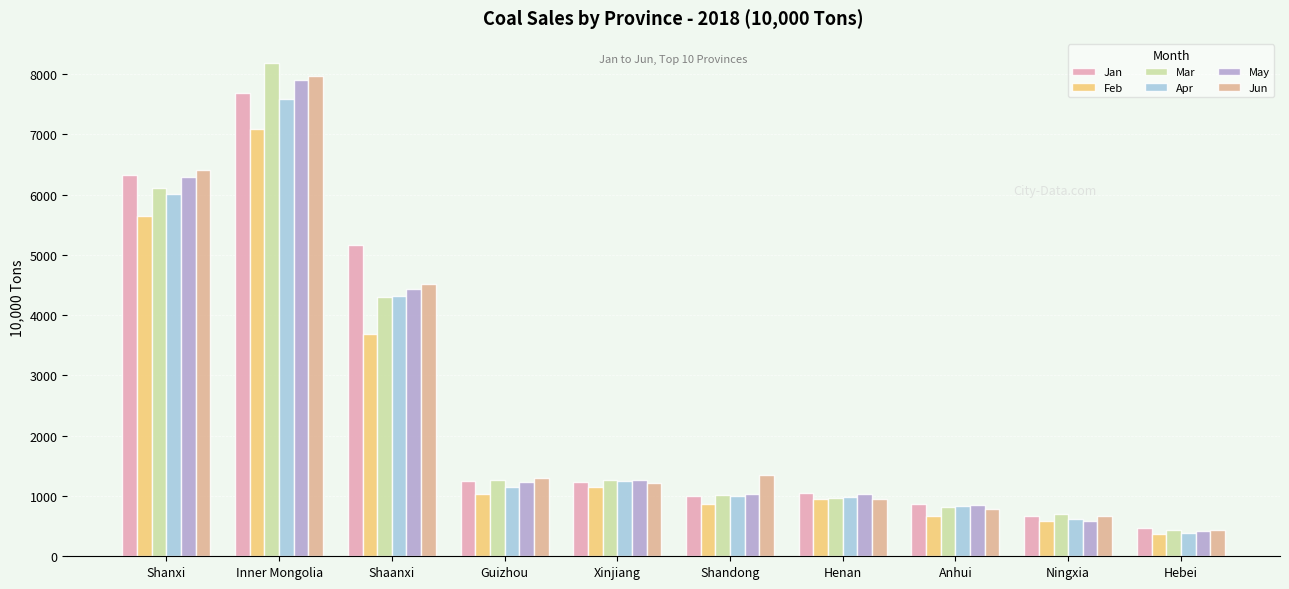

What is the average value of the May series?

2502.9